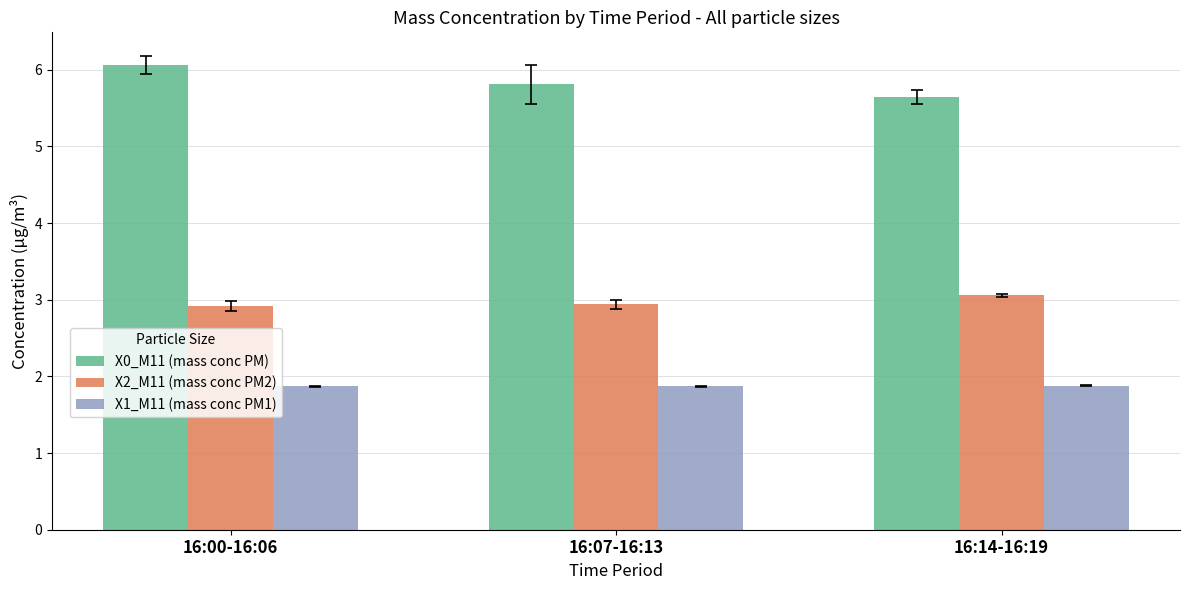

Reading left to right, extract all data points from this chart.

X0_M11 (mass conc PM): 6.1	5.8	5.7
X2_M11 (mass conc PM2): 2.9	2.9	3.1
X1_M11 (mass conc PM1): 1.9	1.9	1.9